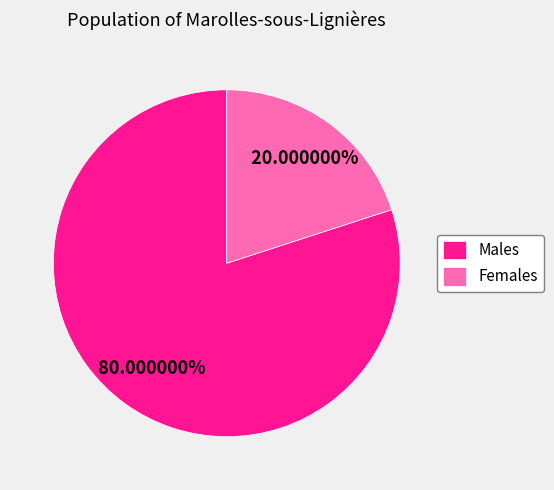

Which has a higher value, Males or Females?

Males